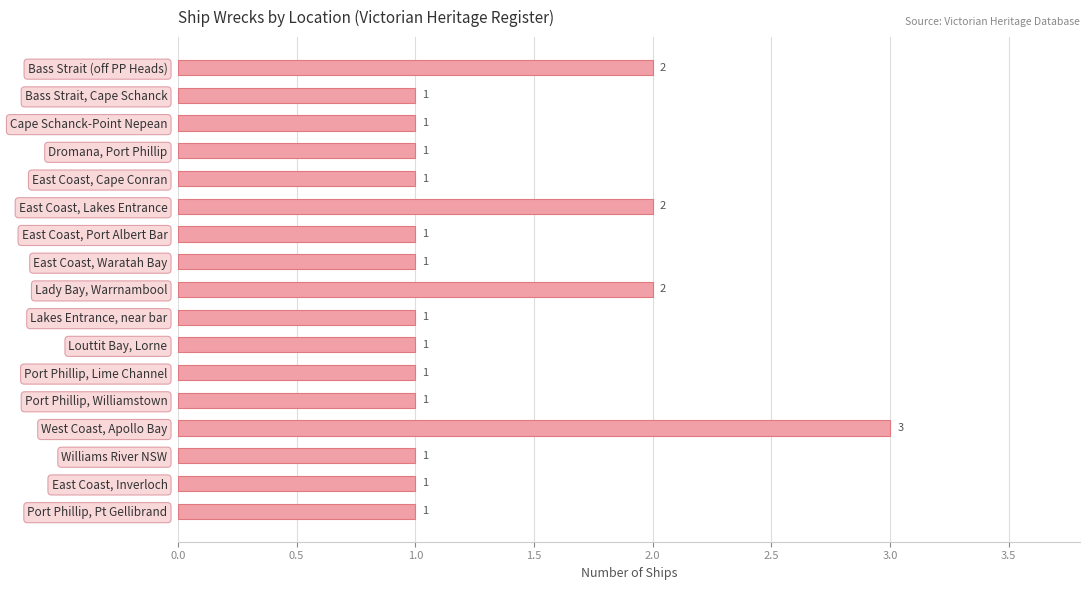

What is the label of the 15th bar from the bottom?

Cape Schanck-Point Nepean